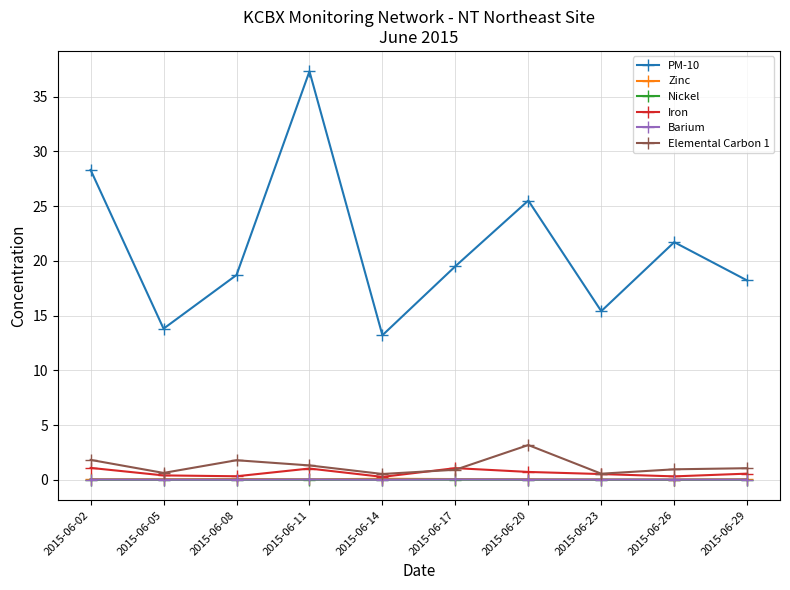

What is the value of the Iron point at the 10th from the left?

0.6